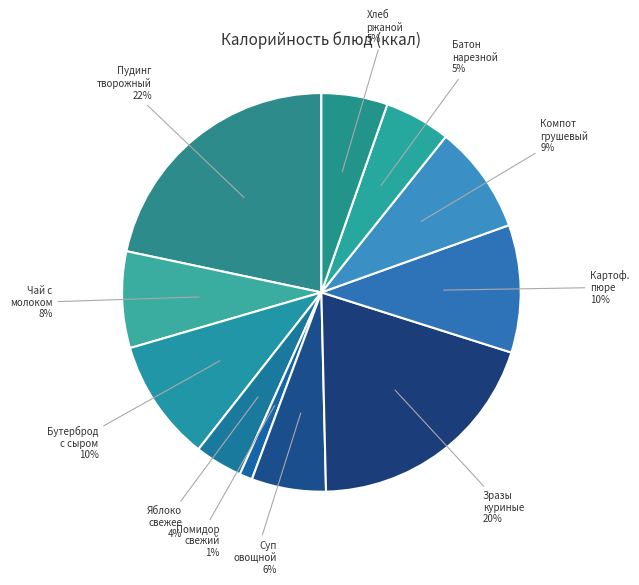

Combined, do Пудинг творожный and Хлеб ржаной account for over 50%?

No